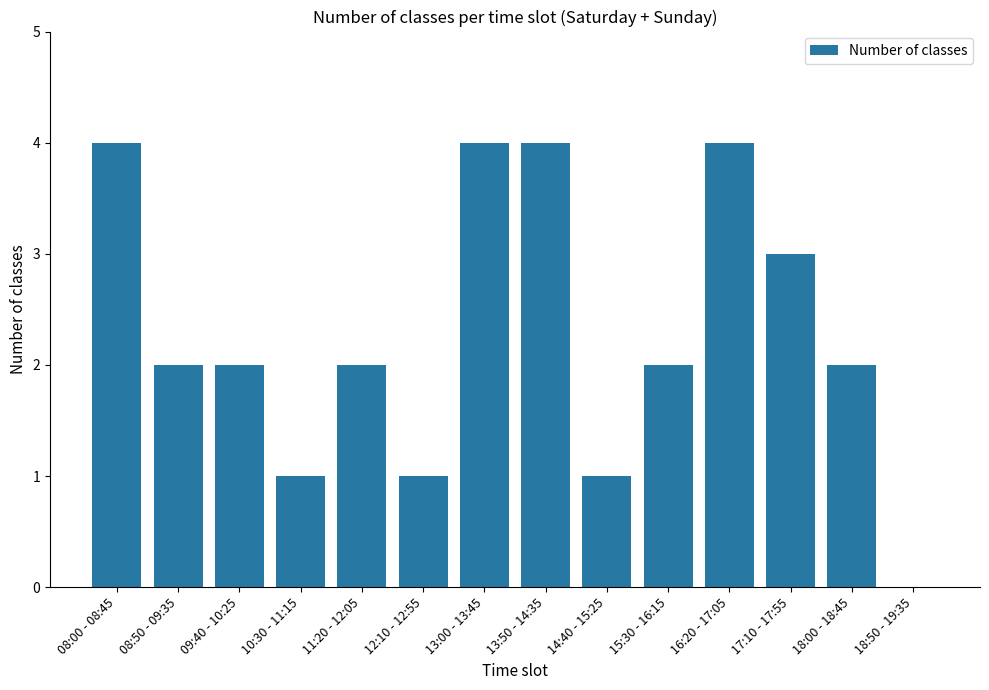

Between 18:50 - 19:35 and 13:50 - 14:35, which is larger?

13:50 - 14:35